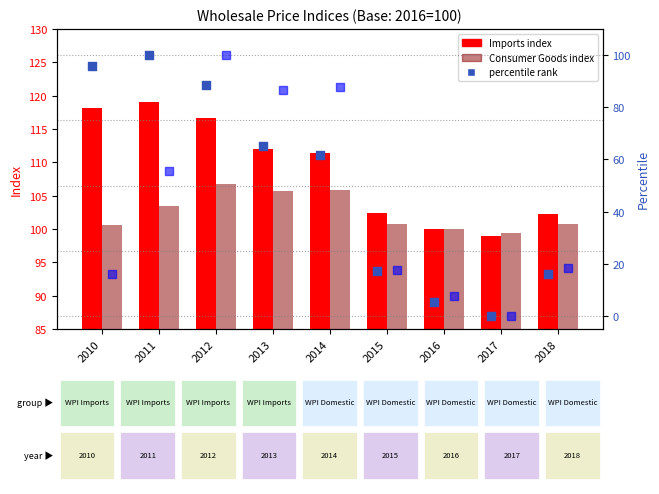

Which series has the widest spread of Y values?

Imports percentile